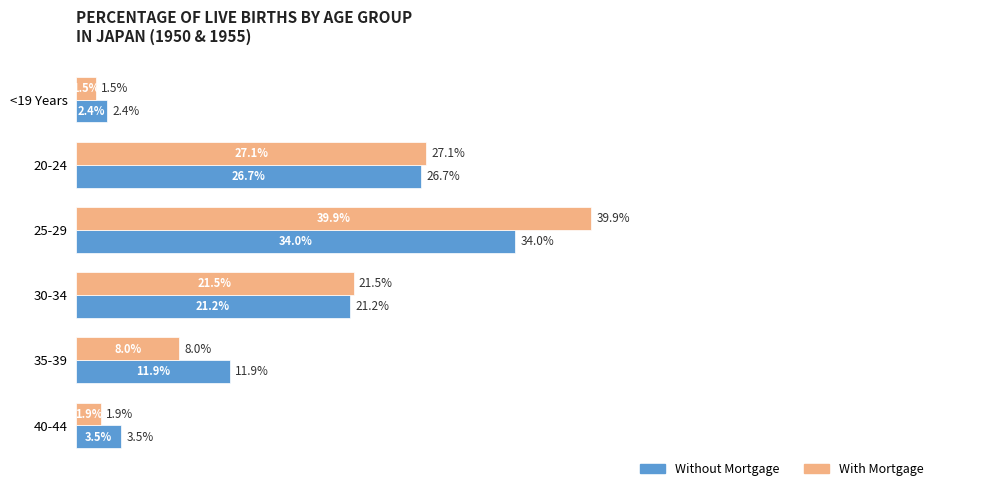

List the series in order of their overall mean, highest first.

With Mortgage, Without Mortgage